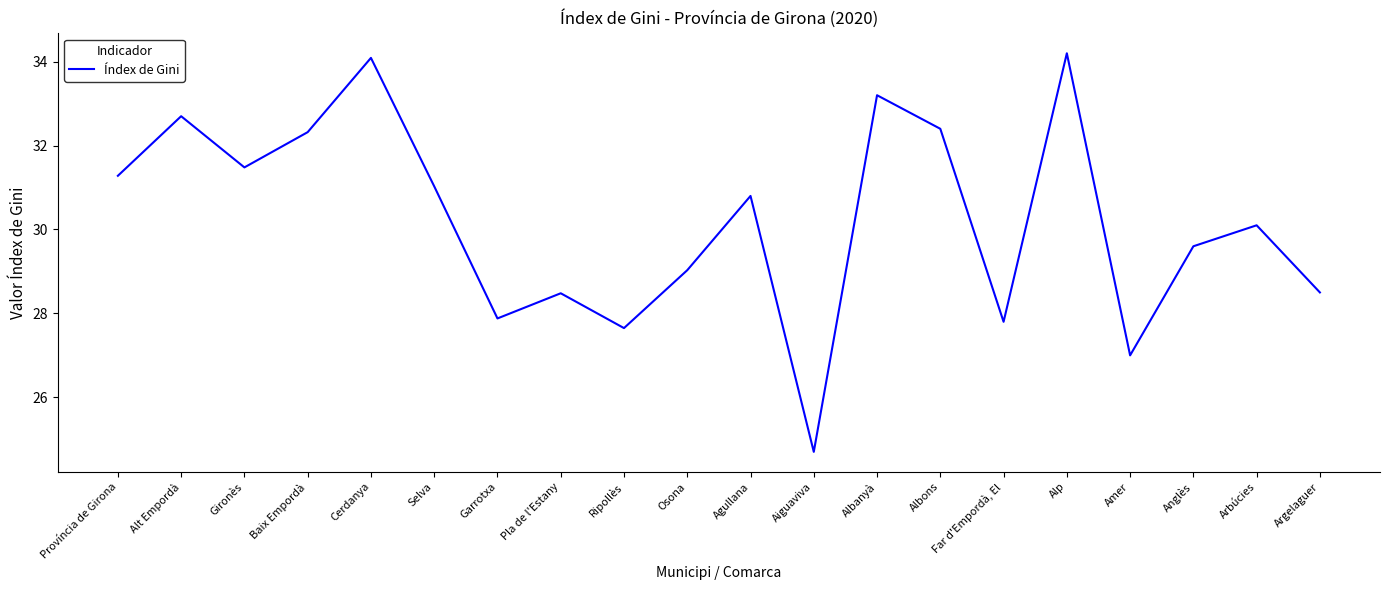

Which category has the highest value across all series?

Alp